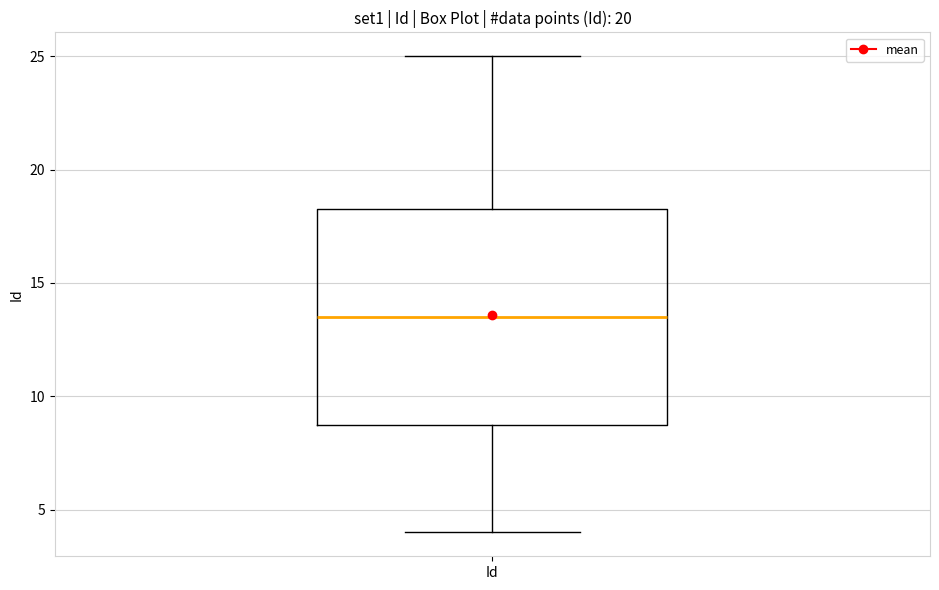

Where does the lower whisker of the box for Id end on the y-axis? The values are not printed on the chart, so give them approximately, as read against the axis.

4.0